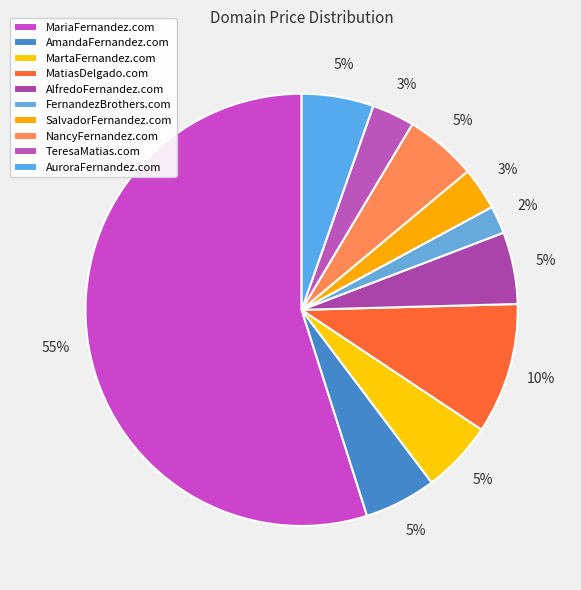

To the nearest percent, what is the average slice percentage?

10%